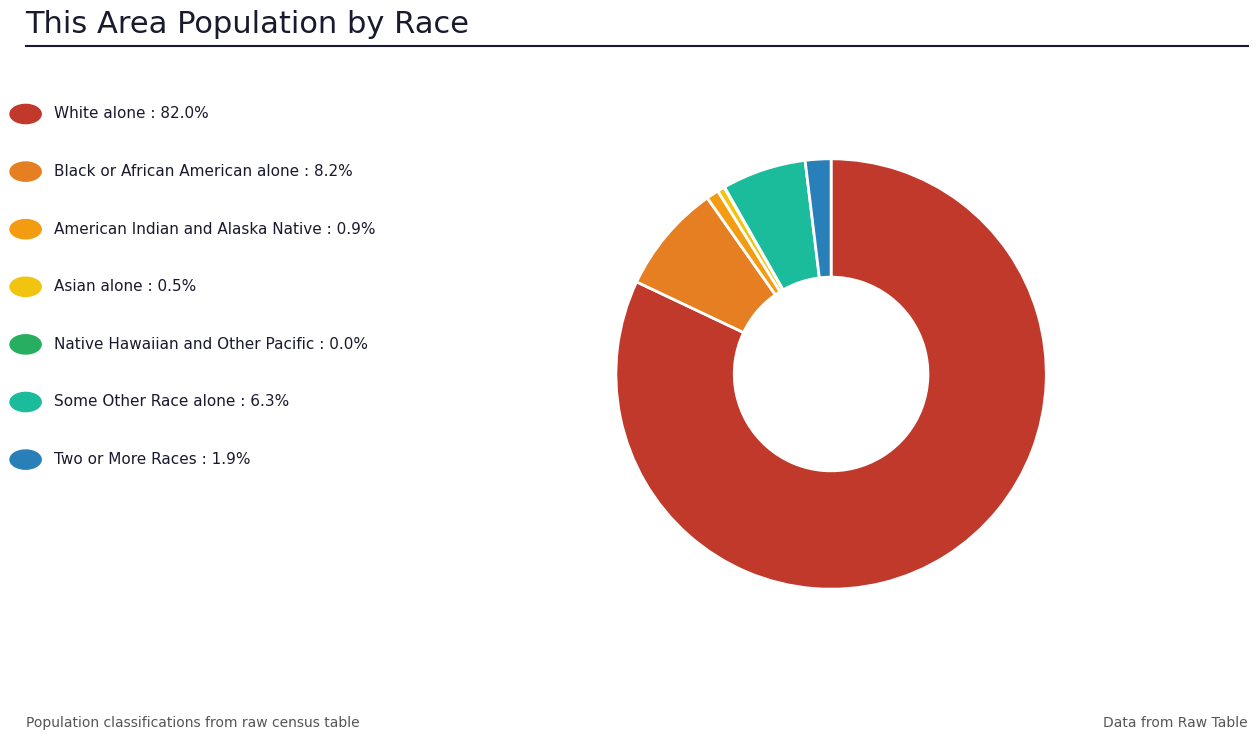

Is there any slice that represents more than half of the pie?

Yes